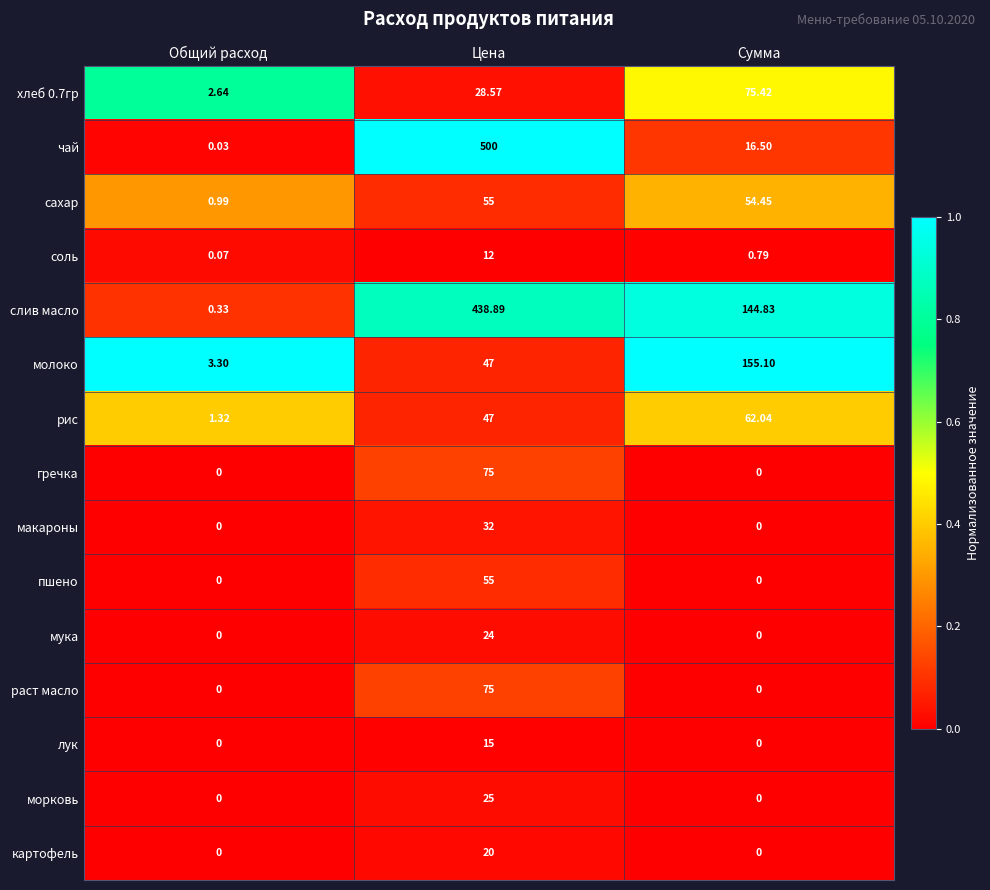

Is the value of соль at Общий расход greater than the value of раст масло at Общий расход?

Yes